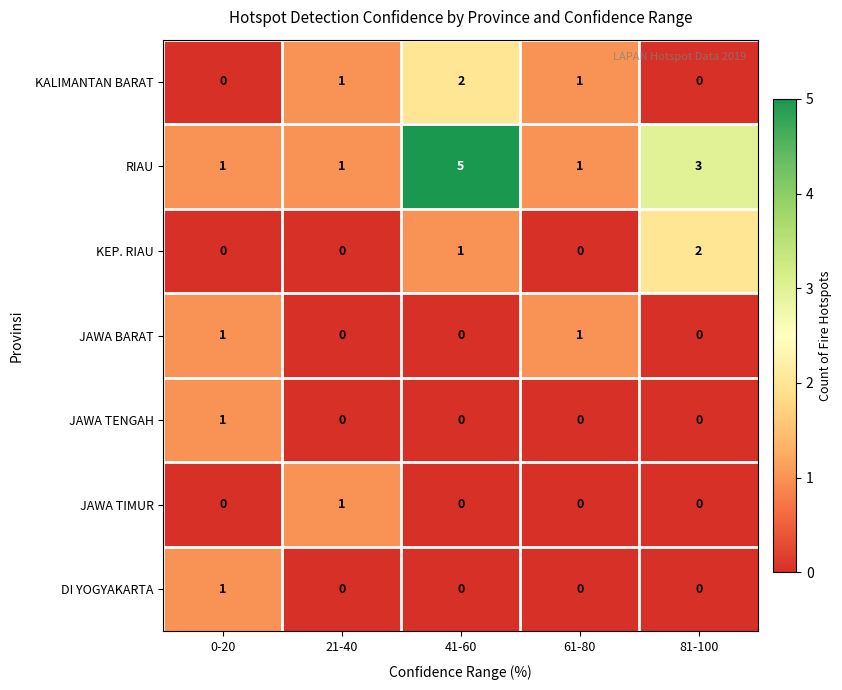

How many JAWA TIMUR values are between 0 and 1?

5